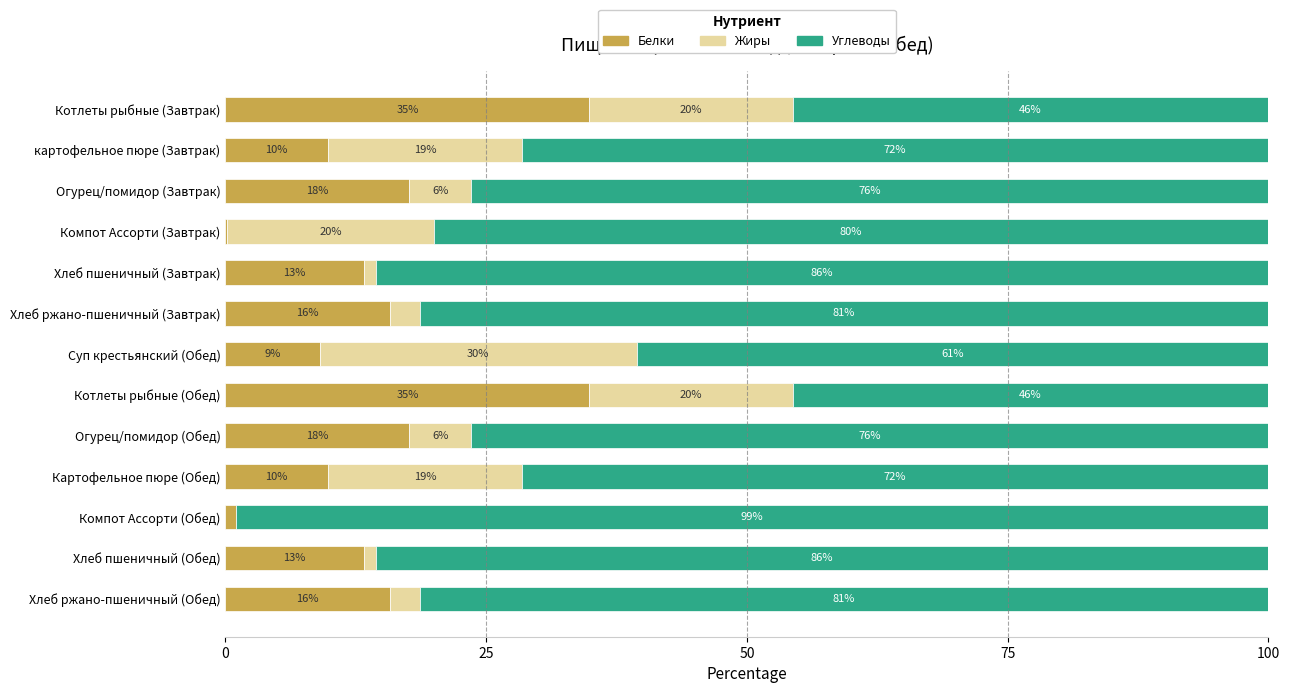

What are all the series names shown in the legend?

Белки, Жиры, Углеводы